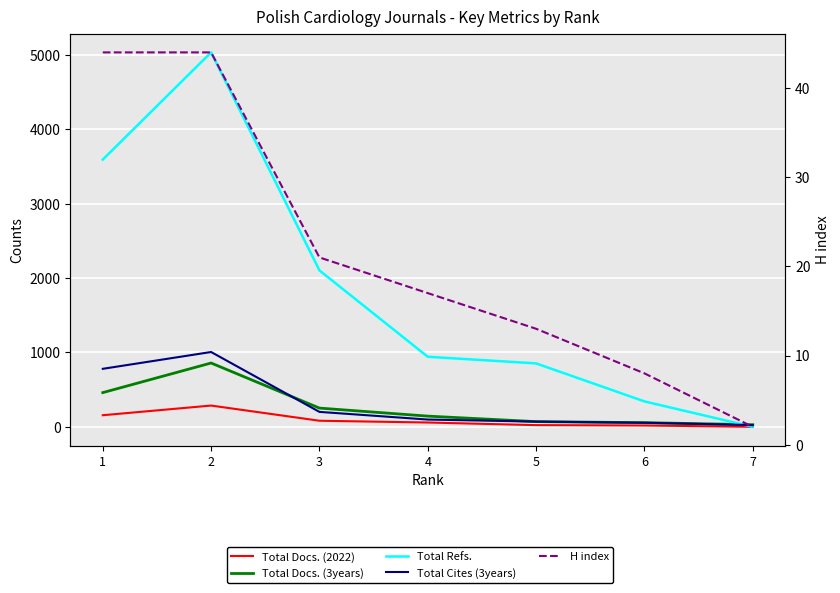

Reading left to right, list all the values displayed in this chart.

Total Docs. (2022): 156	286	82	58	23	18	0
Total Docs. (3years): 460	858	252	144	70	56	29
Total Refs.: 3593	5034	2103	942	853	342	0
Total Cites (3years): 780	1006	201	98	70	55	23
H index: 44	44	21	17	13	8	2